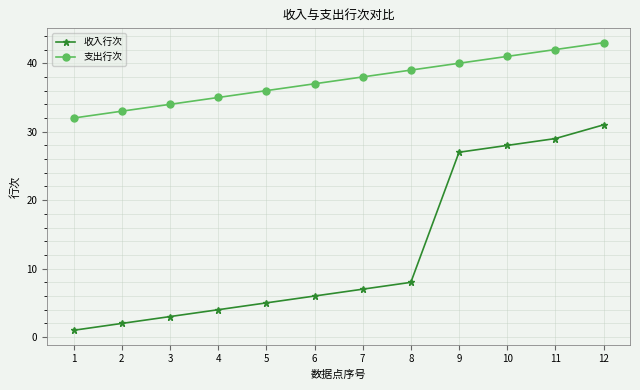

Reading right to left, extract all data points from this chart.

收入行次: 31	29	28	27	8	7	6	5	4	3	2	1
支出行次: 43	42	41	40	39	38	37	36	35	34	33	32